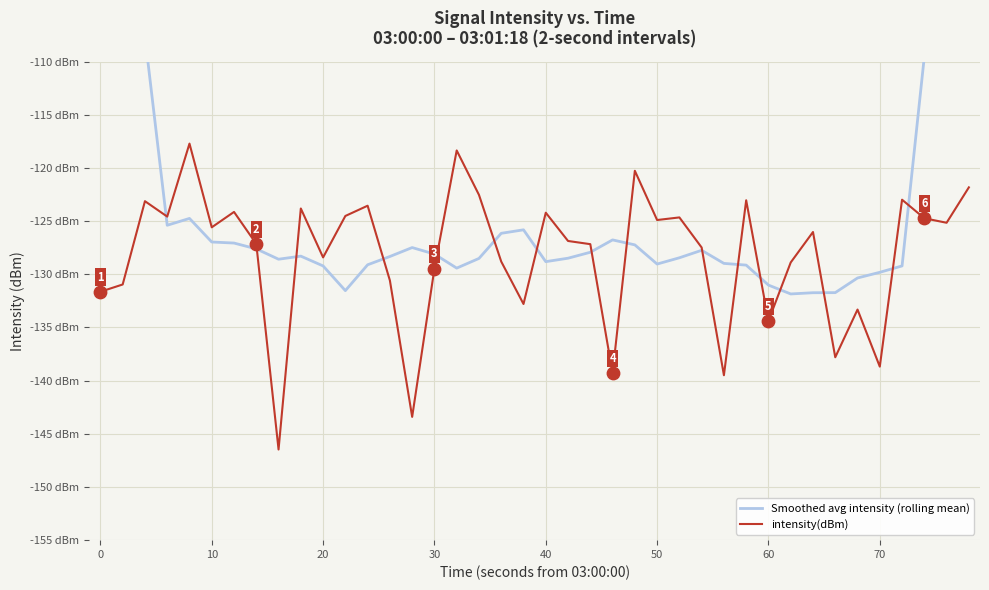

Which series has the largest Y range (max minus min)?

Smoothed avg intensity (rolling mean)